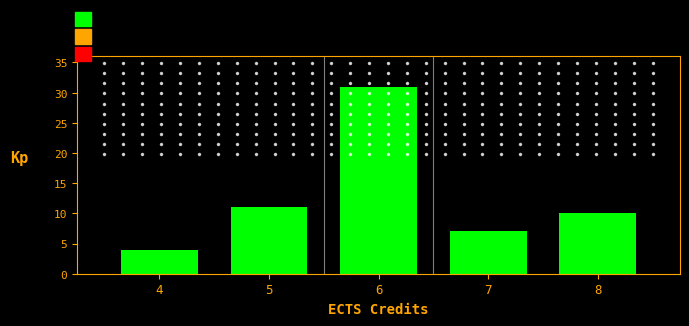

Reading left to right, transcribe this chart: for each bar, give the range it covers on the x-axis and its height. The values are not printed on the chart, so give them approximately, as read against the axis.

3.5 to 4.5: 4
4.5 to 5.5: 11
5.5 to 6.5: 31
6.5 to 7.5: 7
7.5 to 8.5: 10